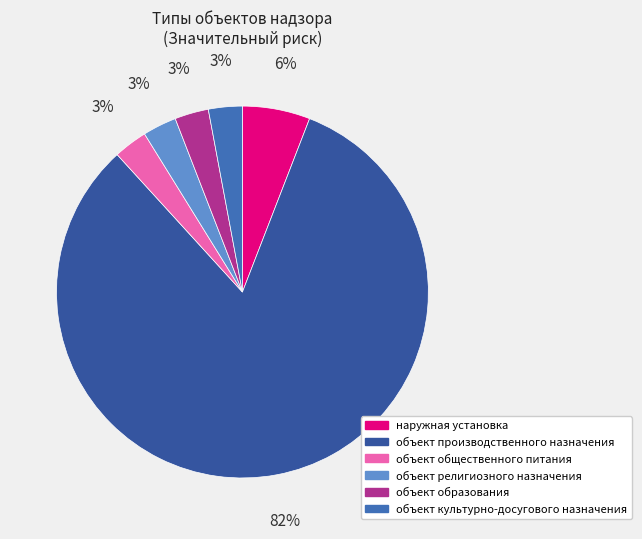

How many slices are in this pie chart?

6